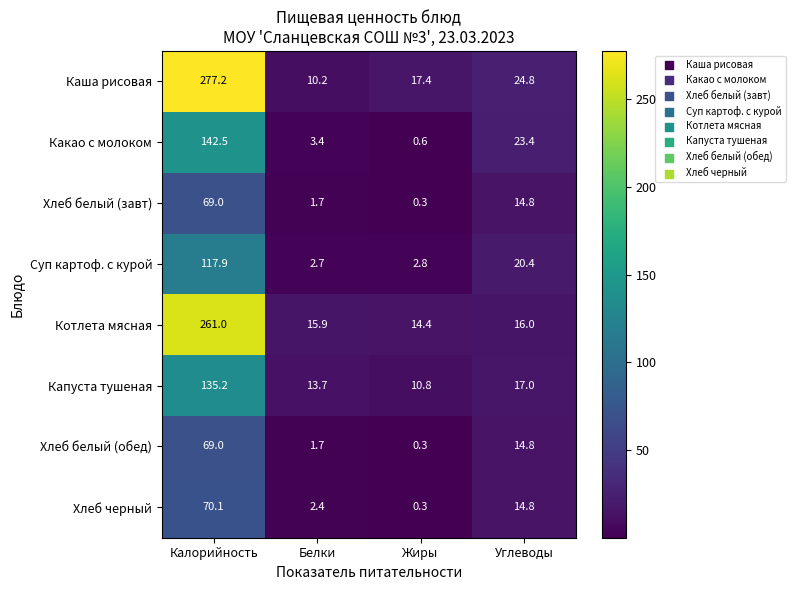

What is the sum of all Какао с молоком values?

169.9